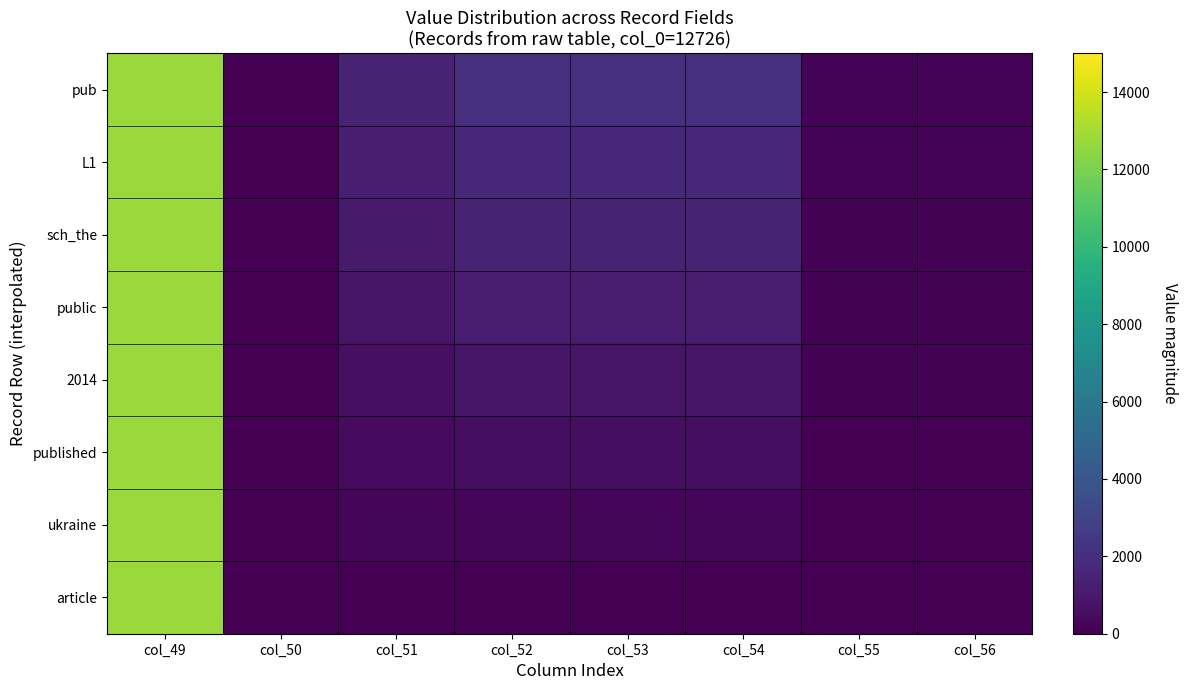

Count the number of categories in the chart.

8